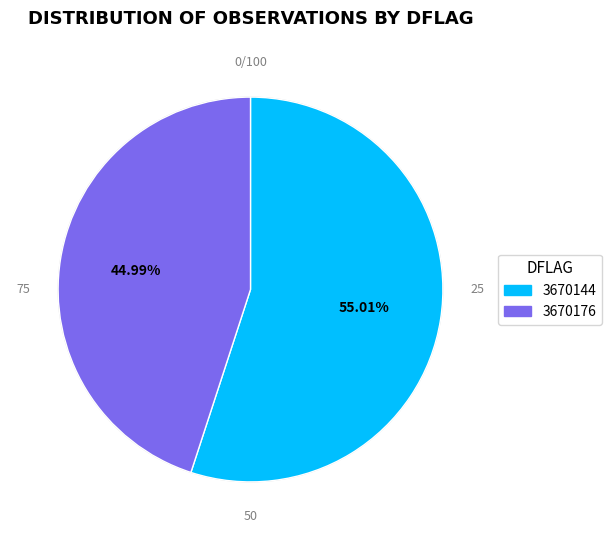

What is the ratio of the value at 3670144 to the value at 3670176?

1.2